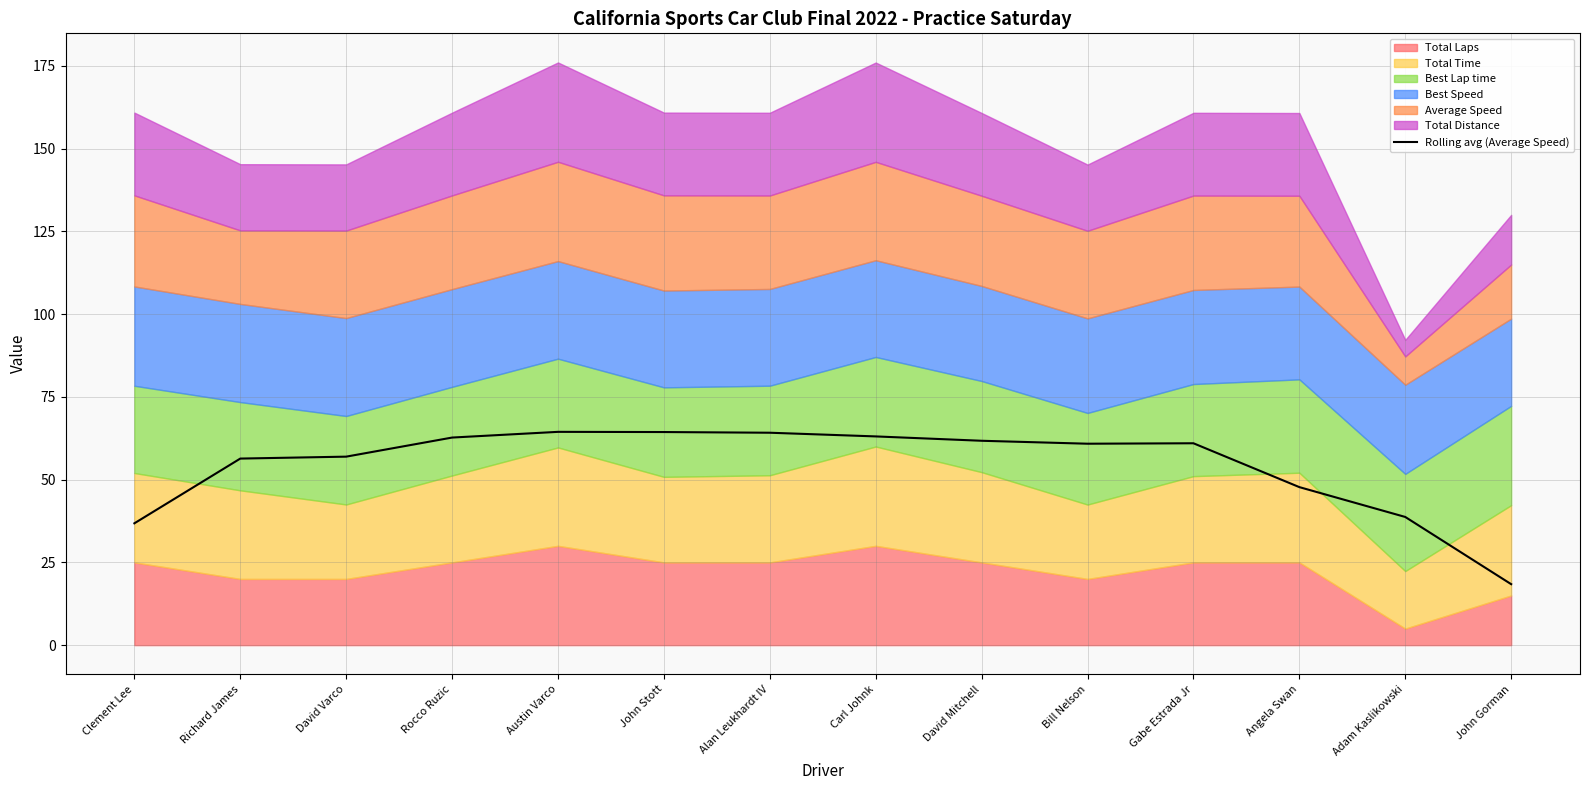

Reading left to right, what are all the values shown in this chart?

Clement Lee=36.8	Richard James=56.4	David Varco=56.9	Rocco Ruzic=62.7	Austin Varco=64.4	John Stott=64.4	Alan Leukhardt IV=64.2	Carl Johnk=63.1	David Mitchell=61.7	Bill Nelson=60.8	Gabe Estrada Jr=61.0	Angela Swan=47.7	Adam Kaslikowski=38.7	John Gorman=18.4